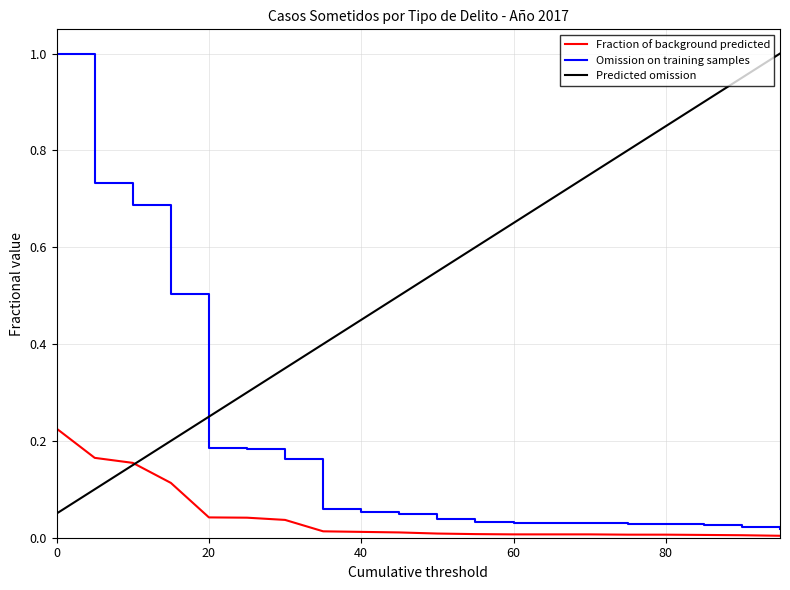

How many categories are shown in the chart?

20